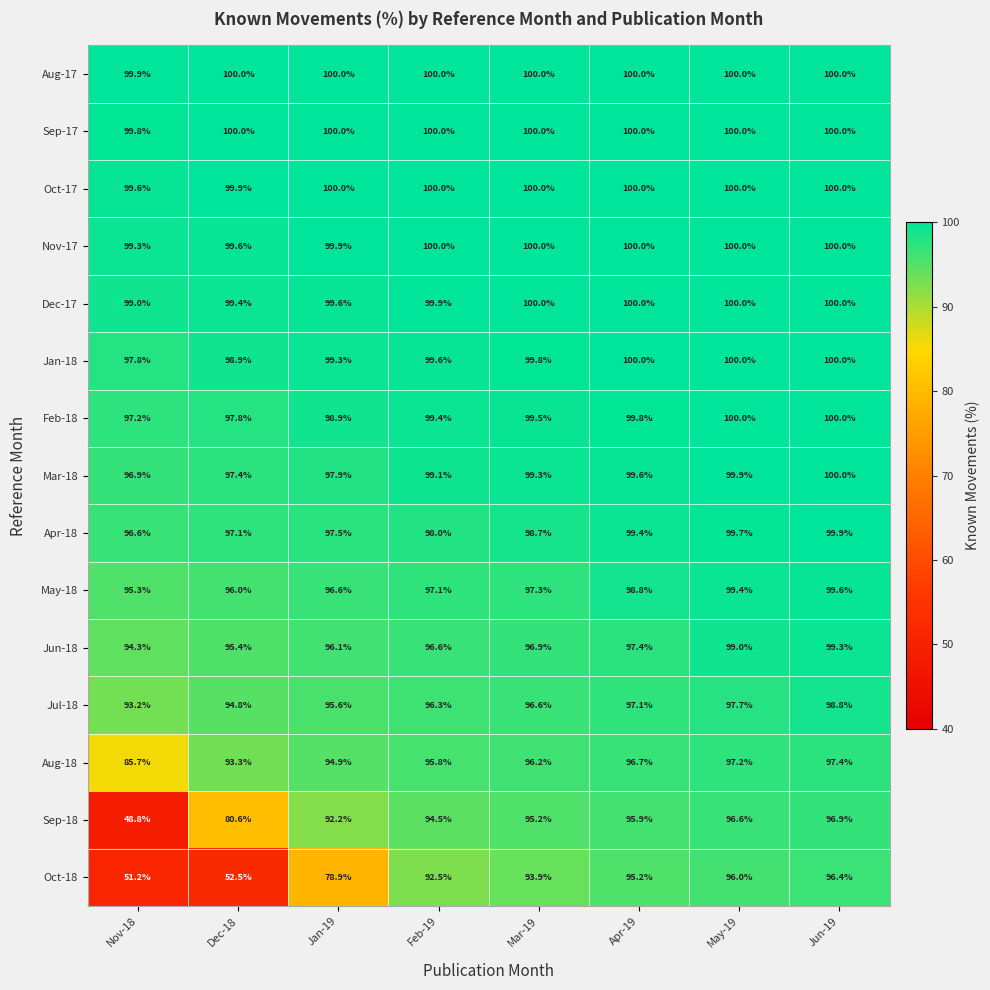

Which series changed the most between Apr-19 and Jun-19?

Jun-18